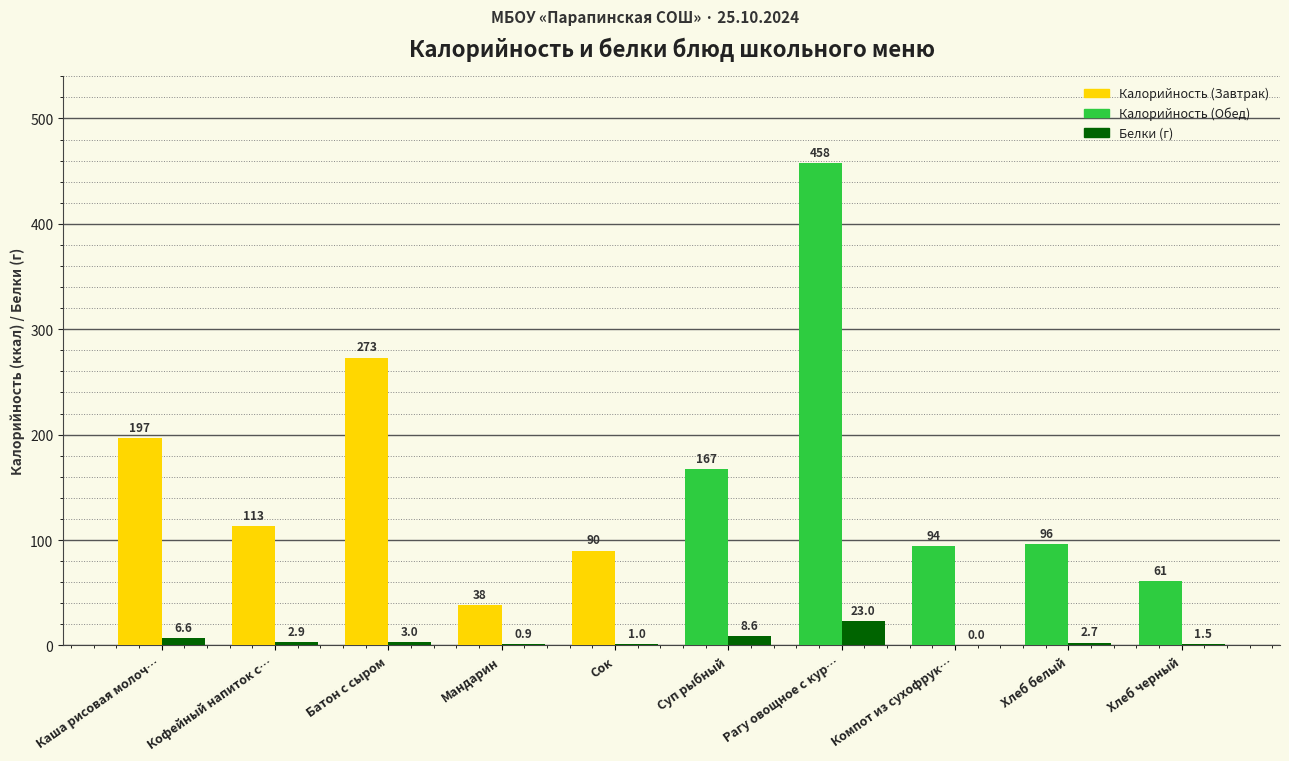

How many groups of bars are there?

10